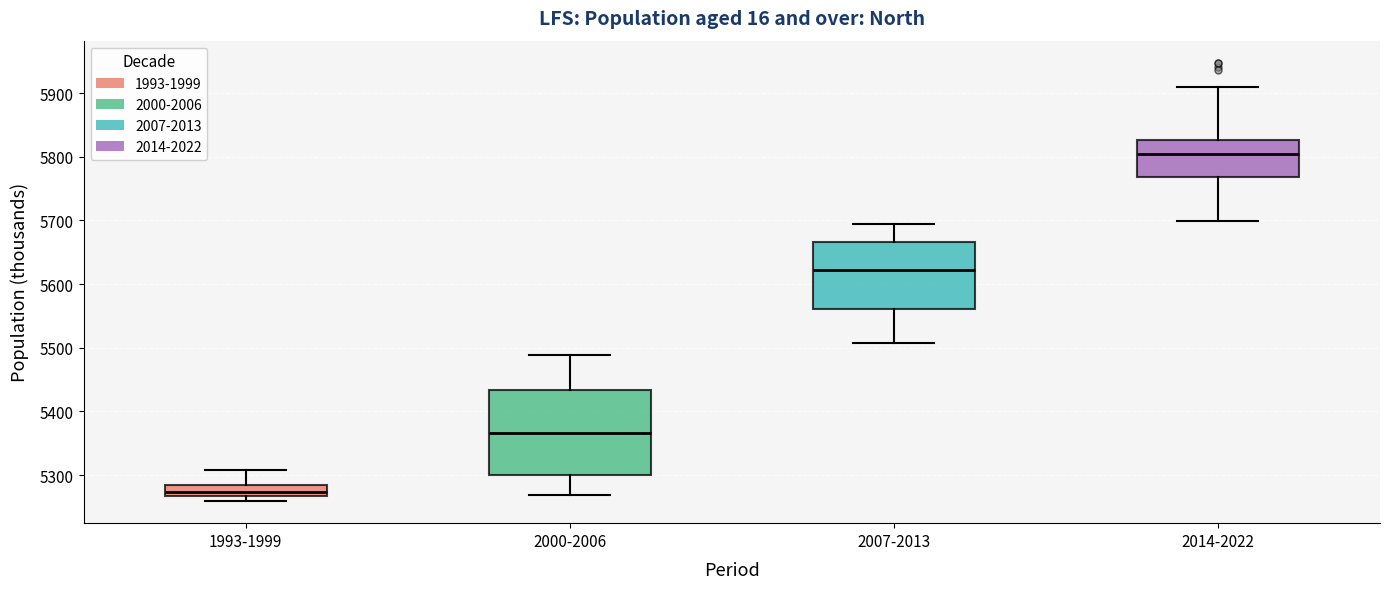

Which box's median line is the lowest?

1993-1999